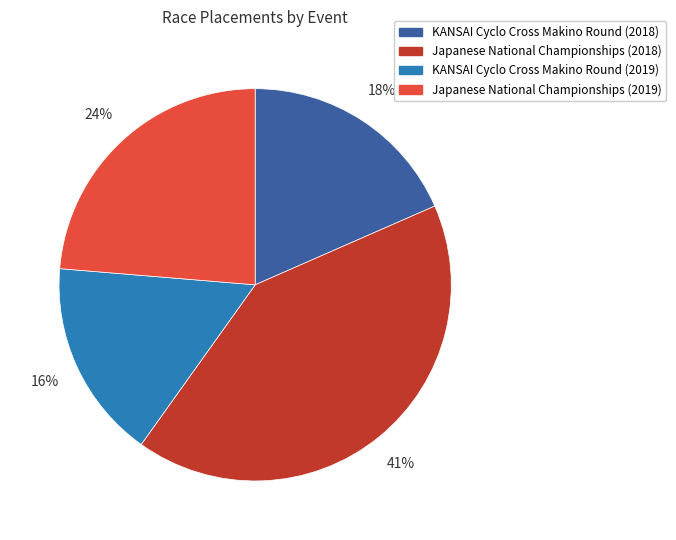

What is the largest slice in the pie chart?

Japanese National Championships (2018)